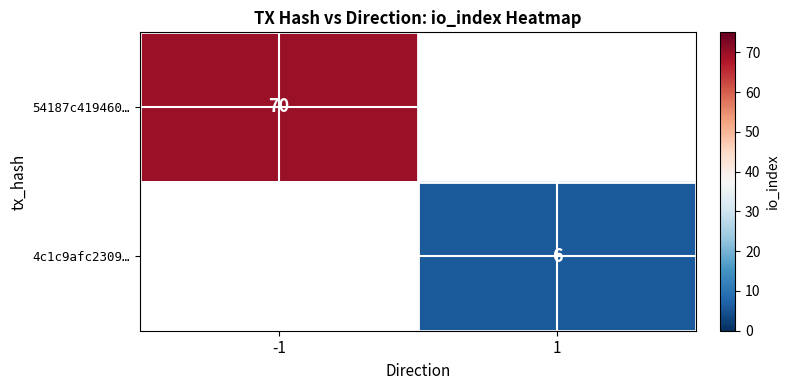

Is it true that 54187c419460… equals 33 at -1?

False